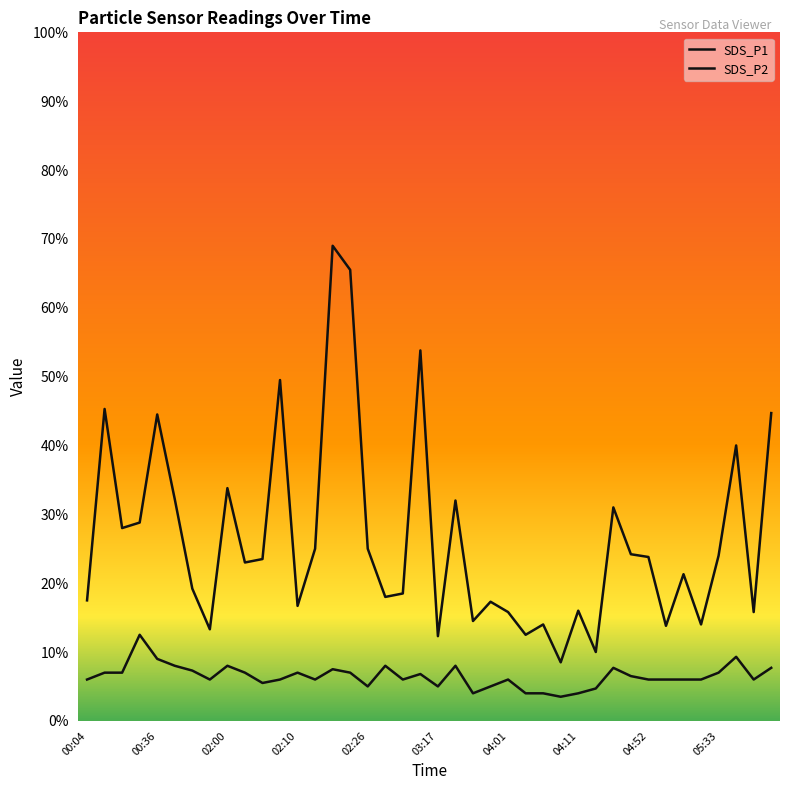

Reading left to right, extract all data points from this chart.

SDS_P1: 00:04=1.8	00:09=4.5	00:11=2.8	00:22=2.9	00:36=4.5	00:39=3.2	01:39=1.9	01:57=1.3	02:00=3.4	02:02=2.3	02:05=2.4	02:07=5.0	02:10=1.7	02:12=2.5	02:18=6.9	02:20=6.5	02:26=2.5	02:29=1.8	02:47=1.9	03:12=5.4	03:17=1.2	03:22=3.2	03:54=1.4	03:59=1.7	04:01=1.6	04:04=1.2	04:06=1.4	04:09=0.8	04:11=1.6	04:19=1.0	04:38=3.1	04:49=2.4	04:52=2.4	04:57=1.4	05:28=2.1	05:30=1.4	05:33=2.4	05:35=4.0	05:38=1.6	05:40=4.5
SDS_P2: 00:04=0.6	00:09=0.7	00:11=0.7	00:22=1.2	00:36=0.9	00:39=0.8	01:39=0.7	01:57=0.6	02:00=0.8	02:02=0.7	02:05=0.6	02:07=0.6	02:10=0.7	02:12=0.6	02:18=0.8	02:20=0.7	02:26=0.5	02:29=0.8	02:47=0.6	03:12=0.7	03:17=0.5	03:22=0.8	03:54=0.4	03:59=0.5	04:01=0.6	04:04=0.4	04:06=0.4	04:09=0.3	04:11=0.4	04:19=0.5	04:38=0.8	04:49=0.7	04:52=0.6	04:57=0.6	05:28=0.6	05:30=0.6	05:33=0.7	05:35=0.9	05:38=0.6	05:40=0.8